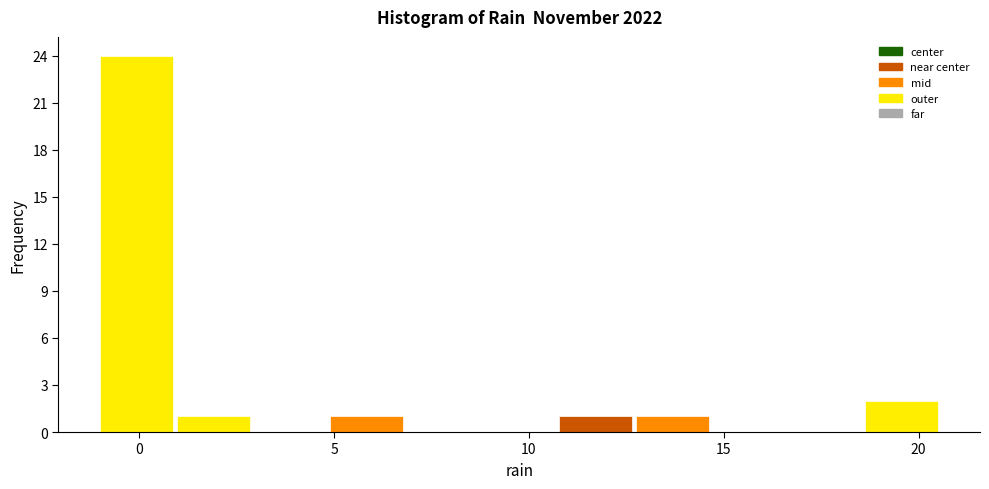

Read against the x-axis, roughly where is the centre of the tallest bar?

0.0